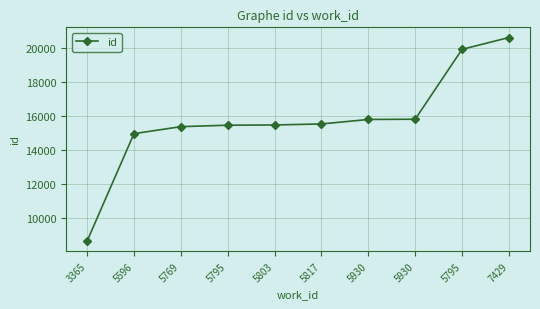

The value at 3365 is 8639. True or false?

True